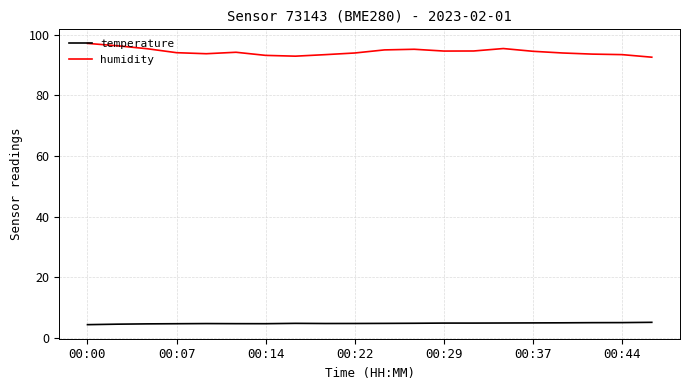

Count the number of categories in the chart.

20